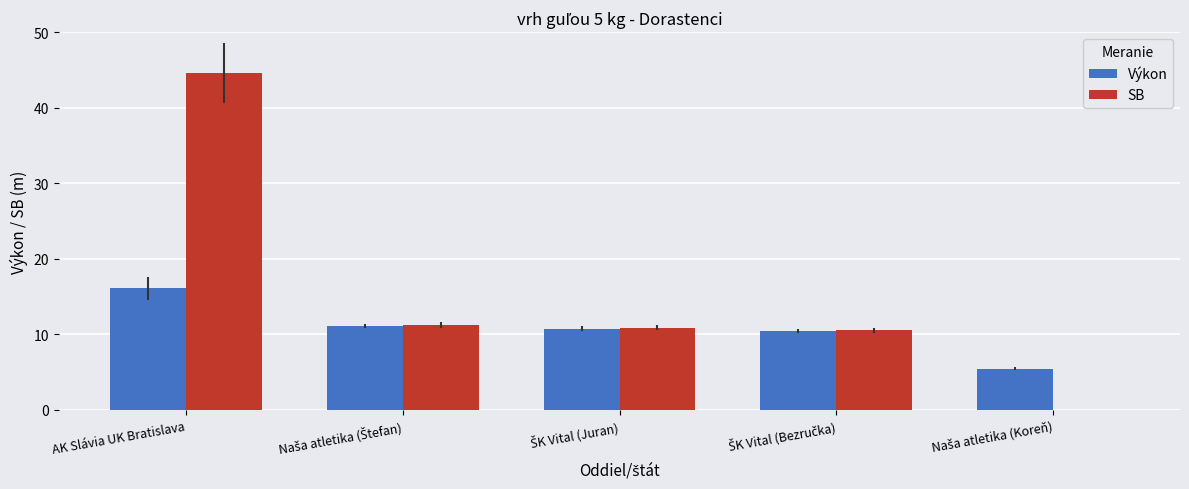

Which category has the highest value across all series?

AK Slávia UK Bratislava